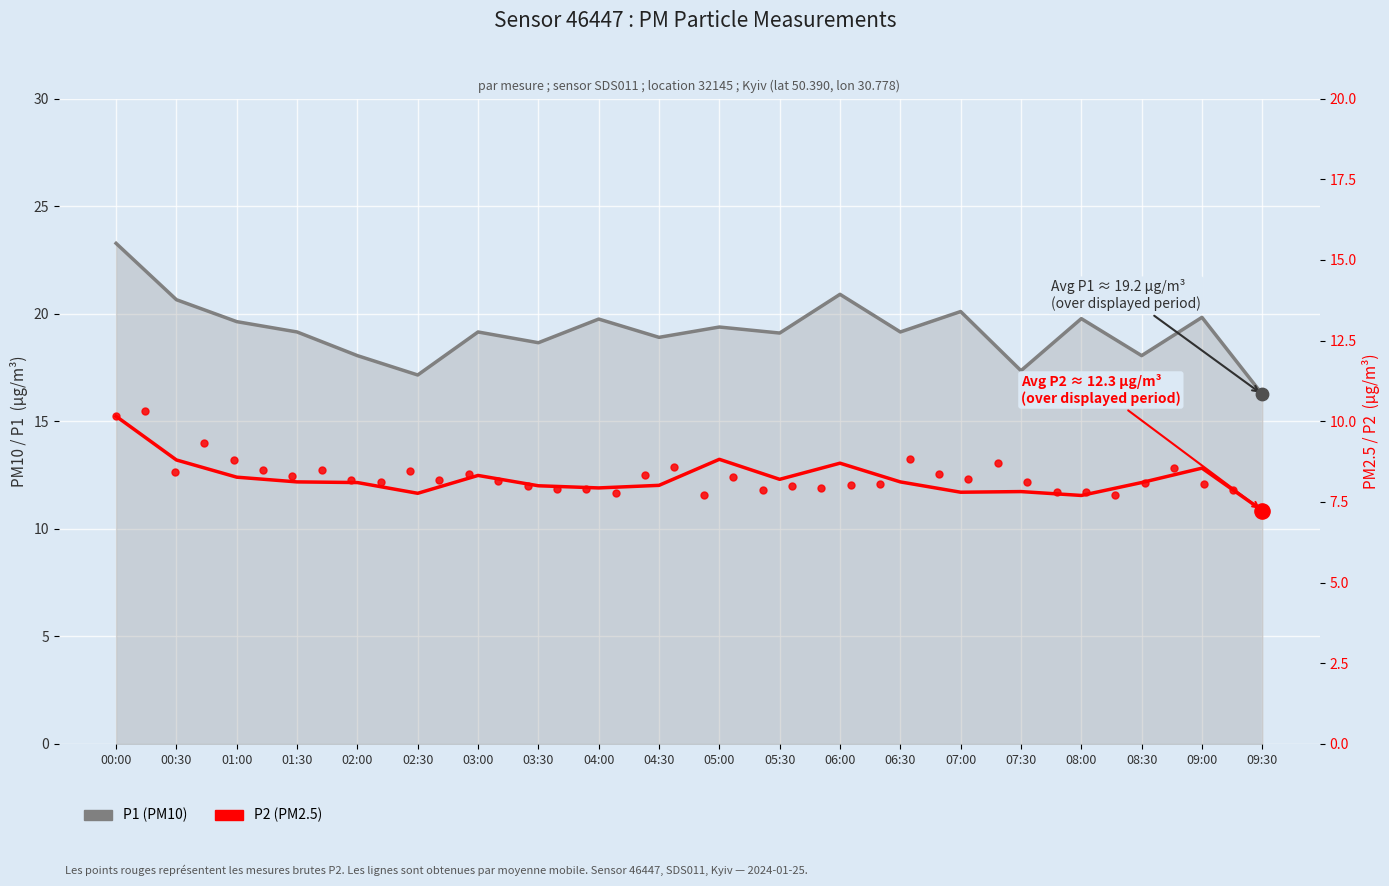

What are all the series names shown in the legend?

P1 (PM10), P2 (PM2.5)